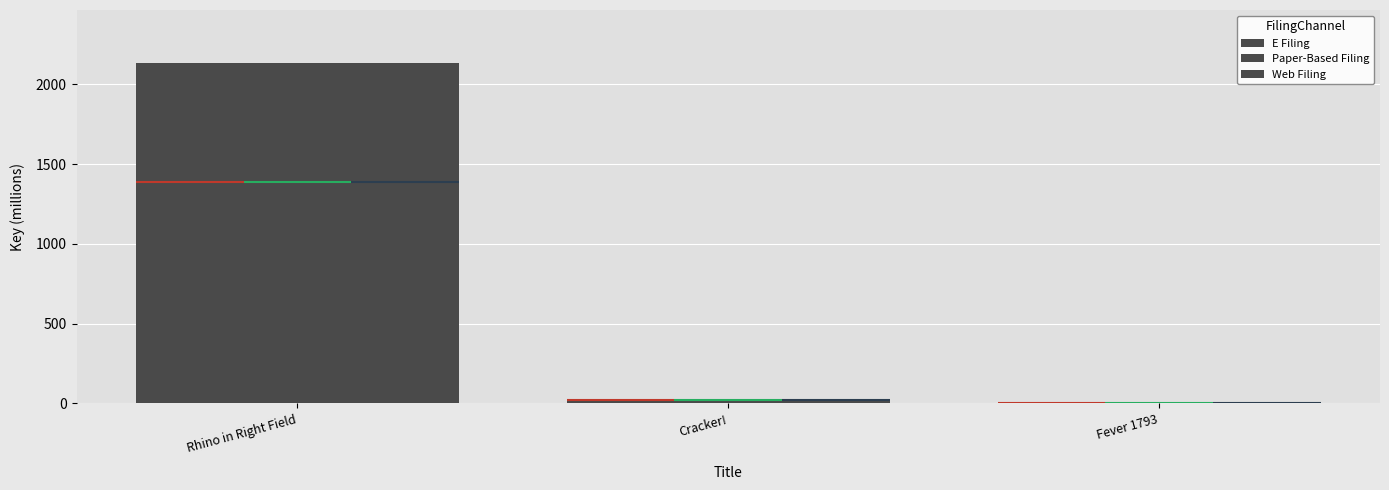

What is the label of the 3rd bar from the left?

Fever 1793